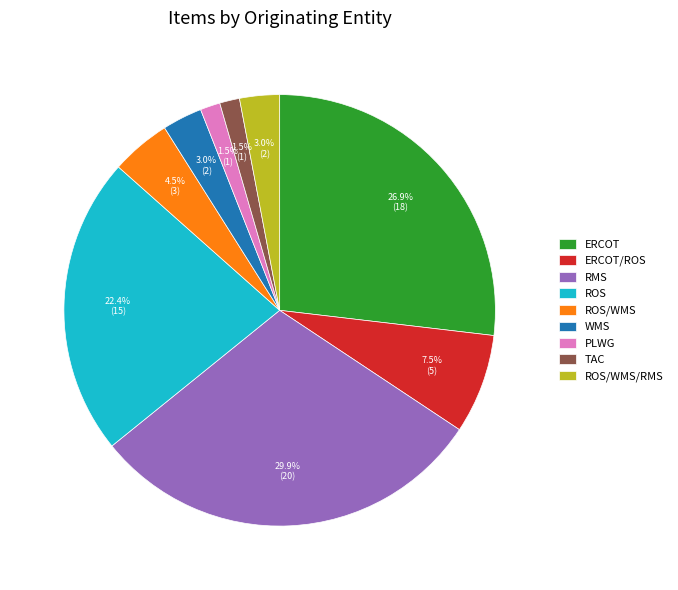

Is there a majority slice in this chart?

No